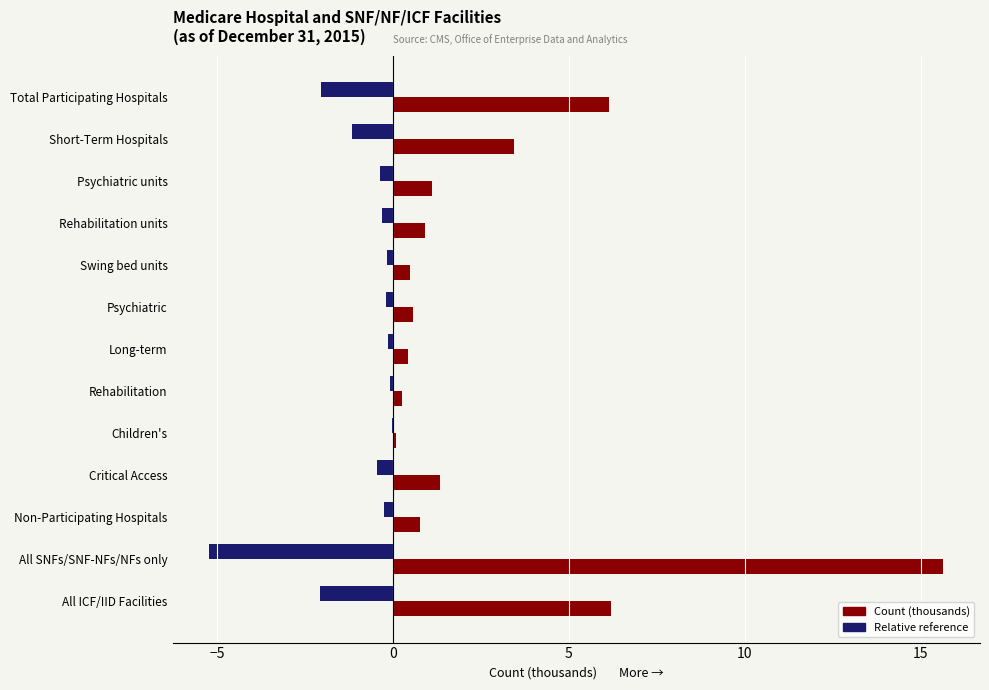

True or false: Relative reference has a value of -2.1 at All ICF/IID Facilities.

True